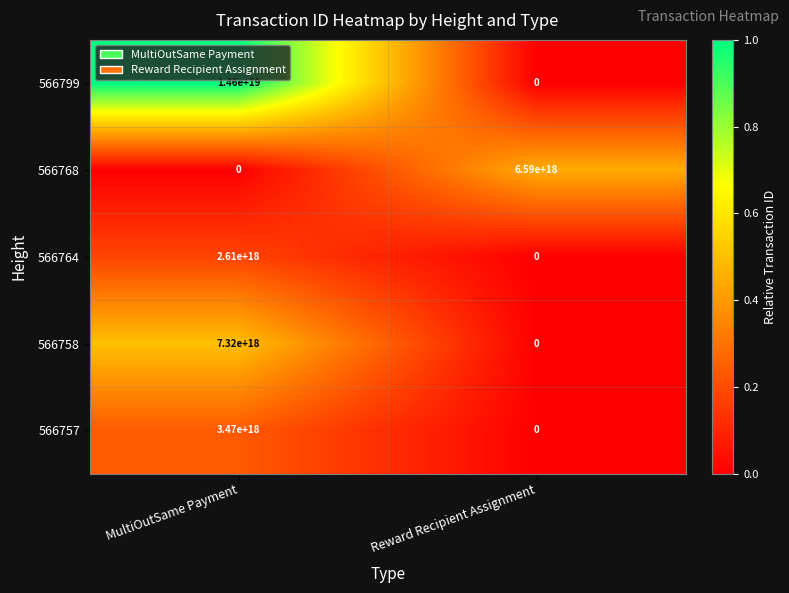

Between MultiOutSame Payment and Reward Recipient Assignment, which series saw the biggest shift?

566799